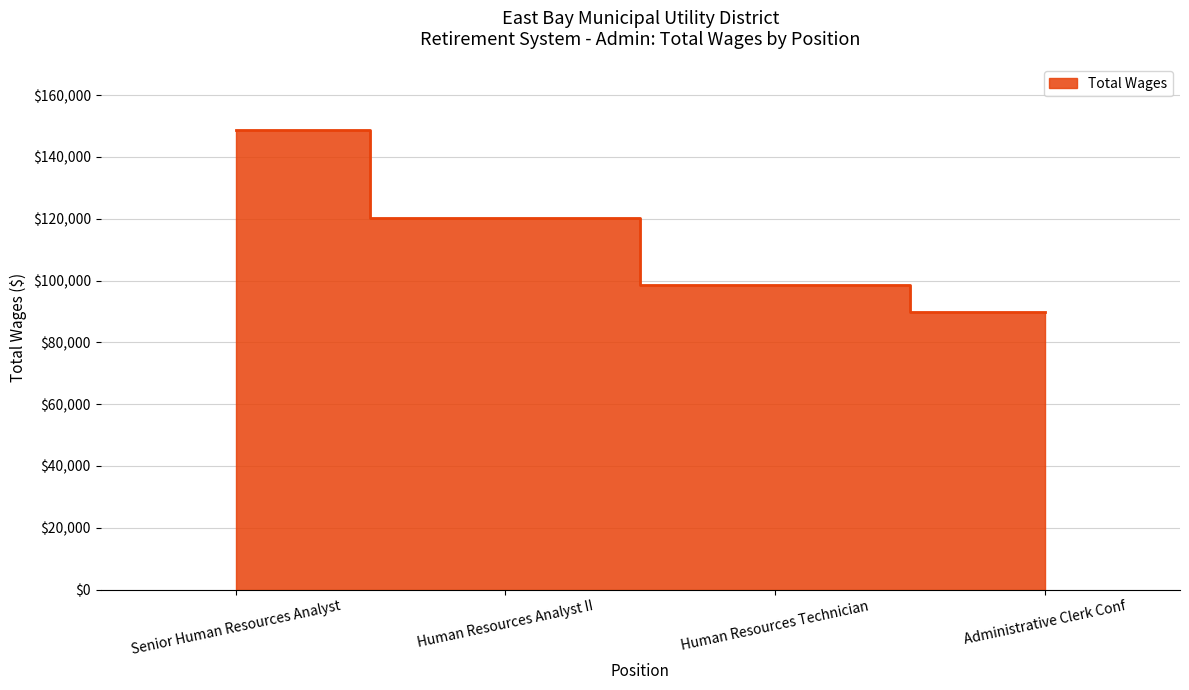

Reading left to right, extract all data points from this chart.

Senior Human Resources Analyst=148801	Human Resources Analyst II=120285	Human Resources Technician=98687	Administrative Clerk Conf=89953